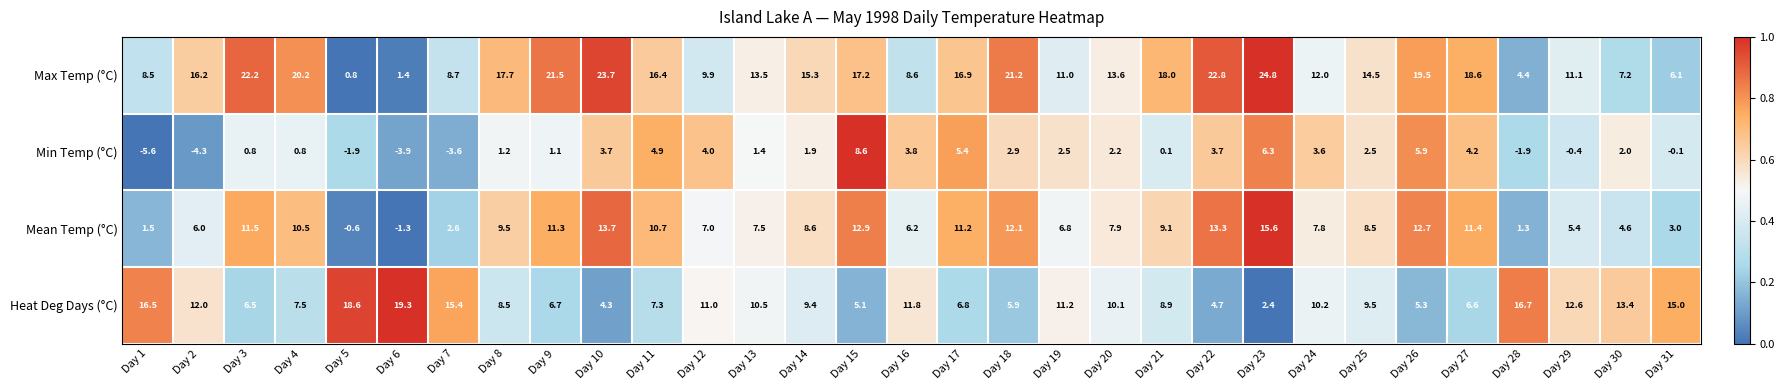

The value of Min Temp (°C) at Day 25 is 4.1. True or false?

False